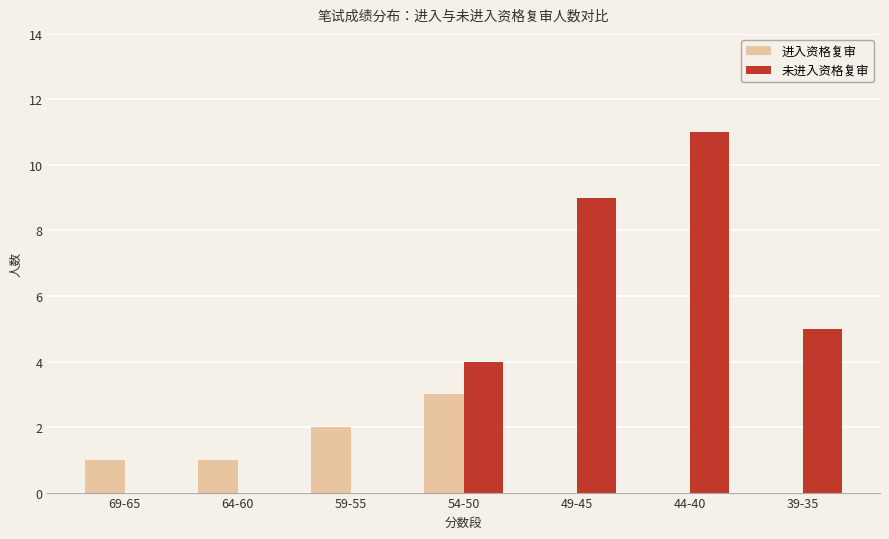

How many series are shown in this chart?

2